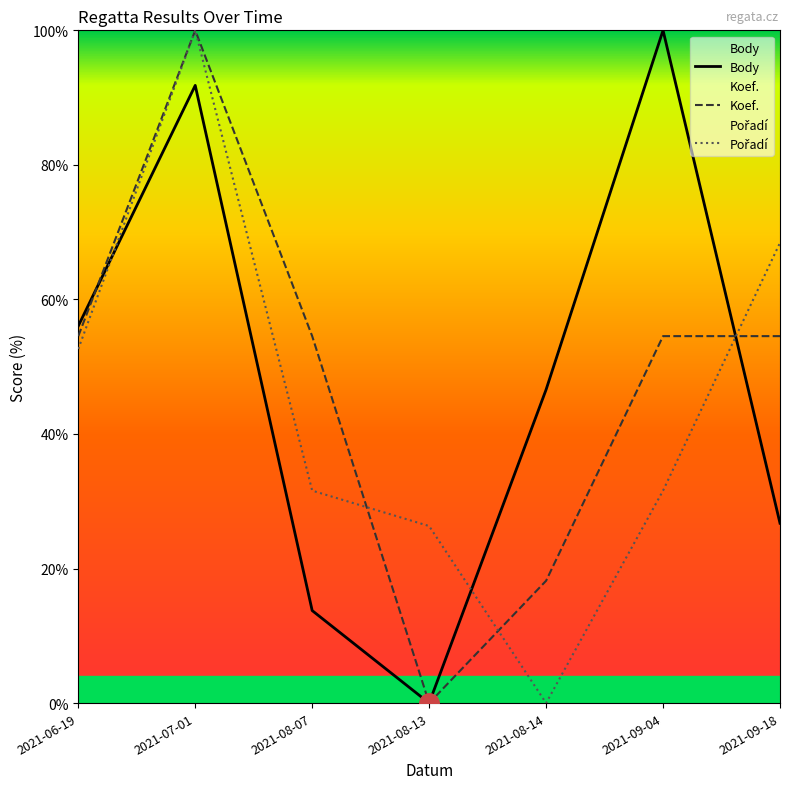

The Body series shows 32.9 at 2021-06-19. True or false?

False